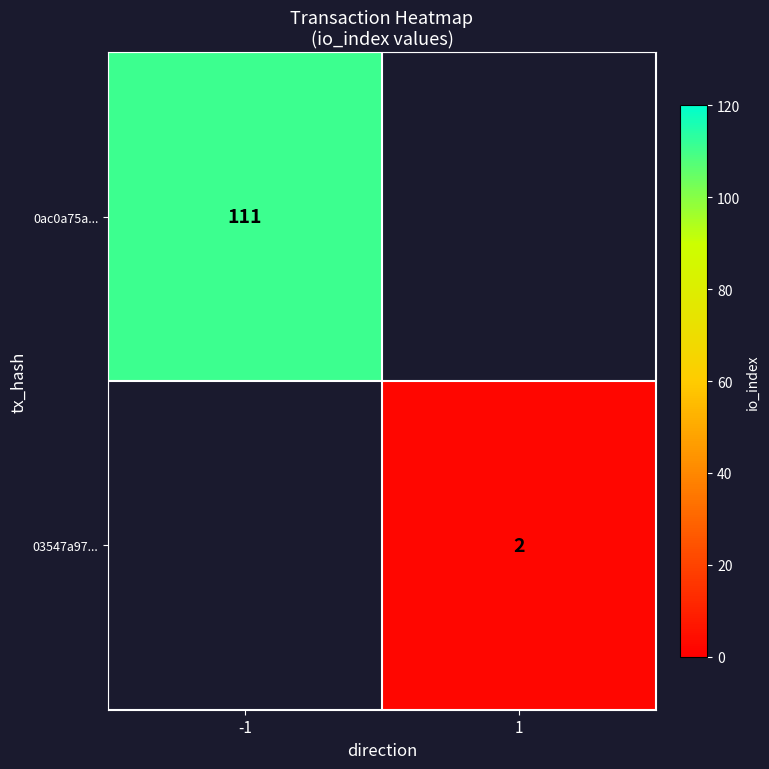

What is the minimum value shown in the chart?

2.0